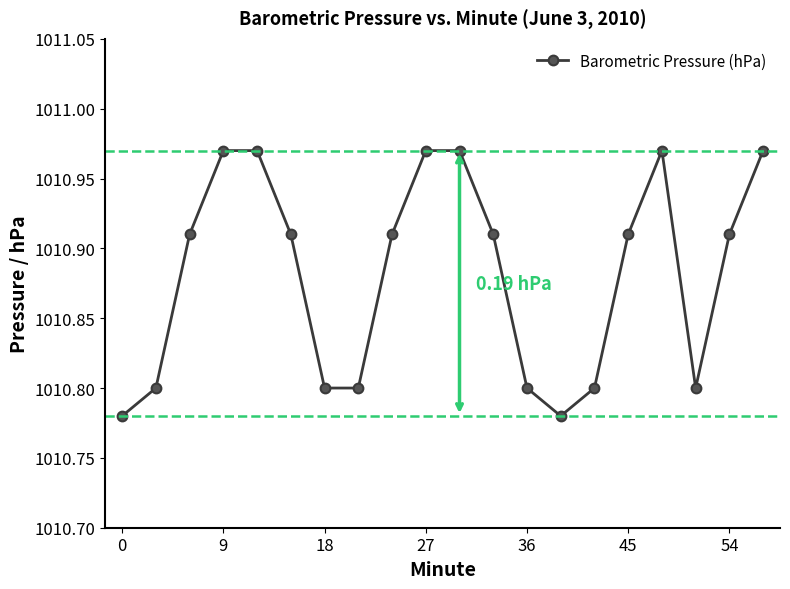

What is the sum of all values?

20217.6